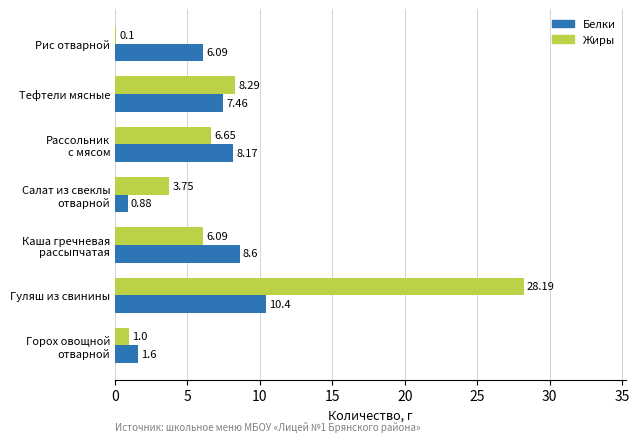

Which series has the widest spread of values?

Жиры